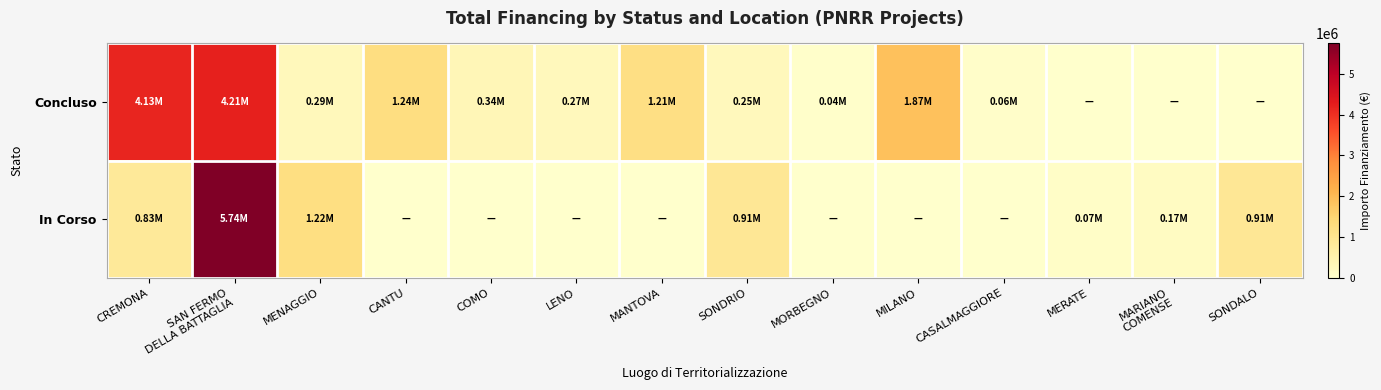

What is the total value across all series at MENAGGIO?

1504255.4